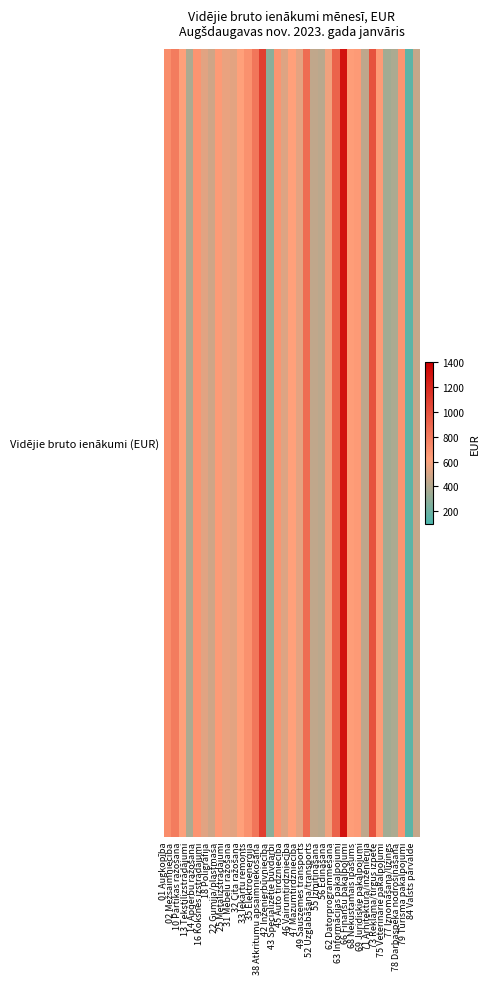

How many data points are less than 619?

17